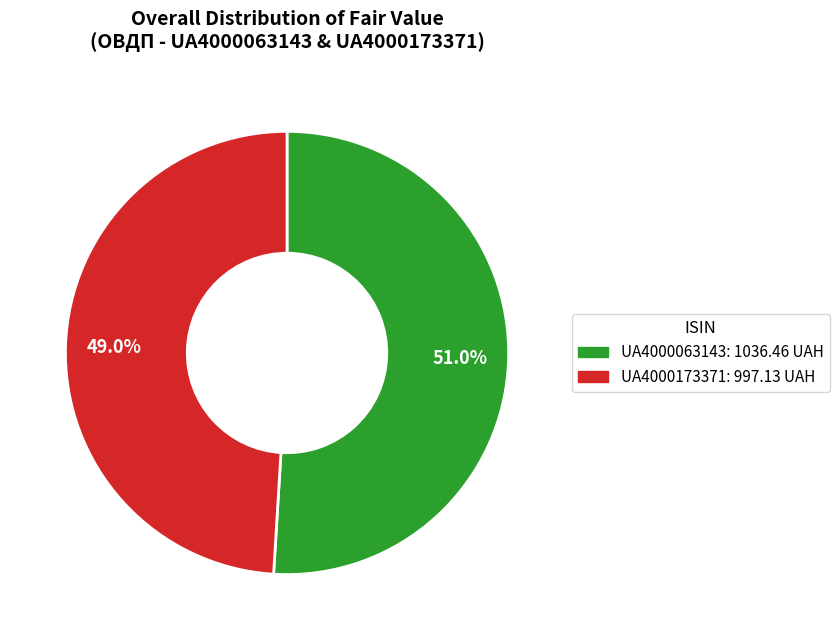

How many segments does this pie chart have?

2